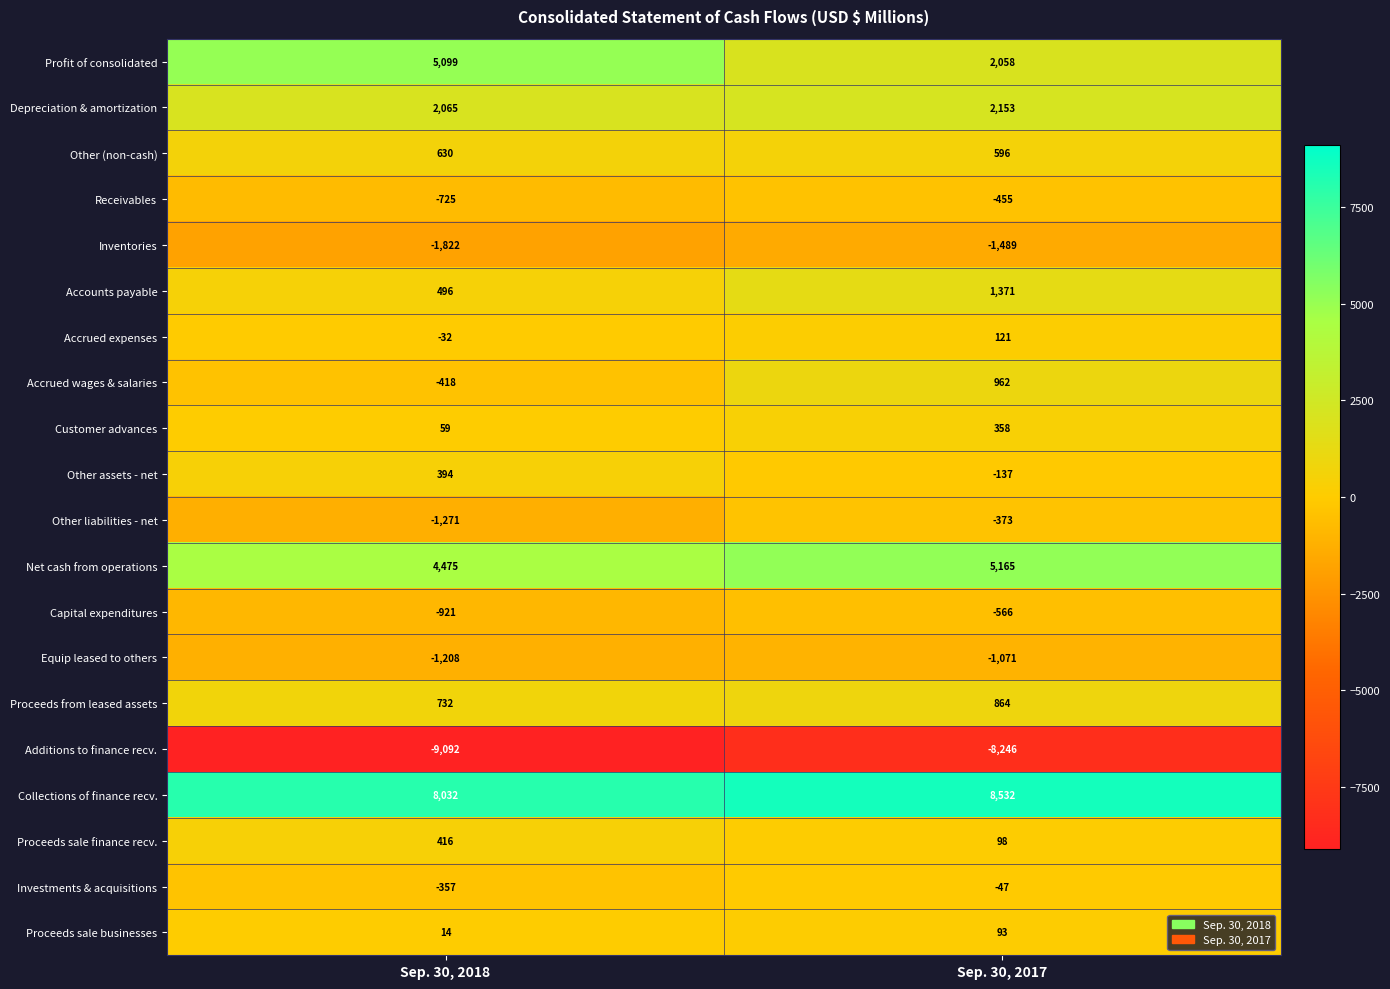

Which series has the widest spread of values?

Profit of consolidated